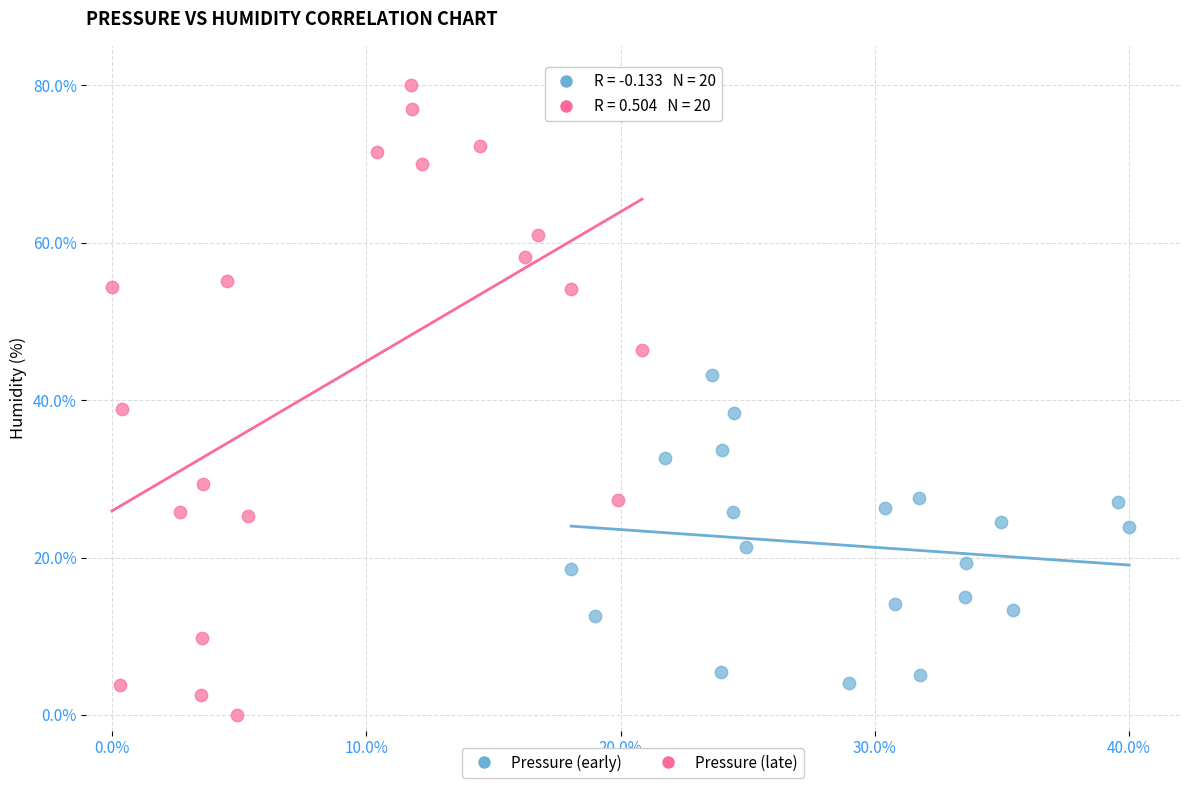

Which series reaches the maximum Y coordinate?

Pressure (late)